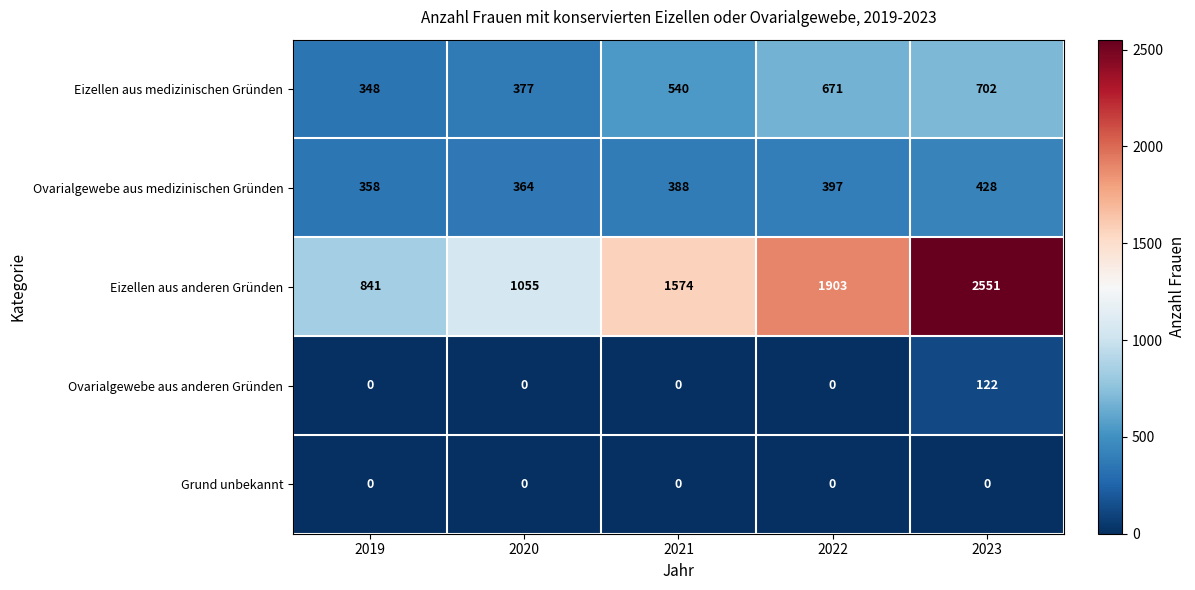

Between 2021 and 2023, which series saw the biggest shift?

Eizellen aus anderen Gründen